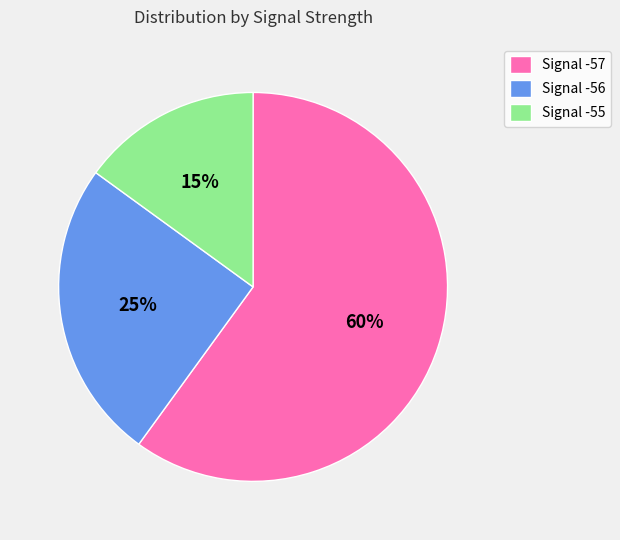

Which has a higher value, Signal -56 or Signal -55?

Signal -56